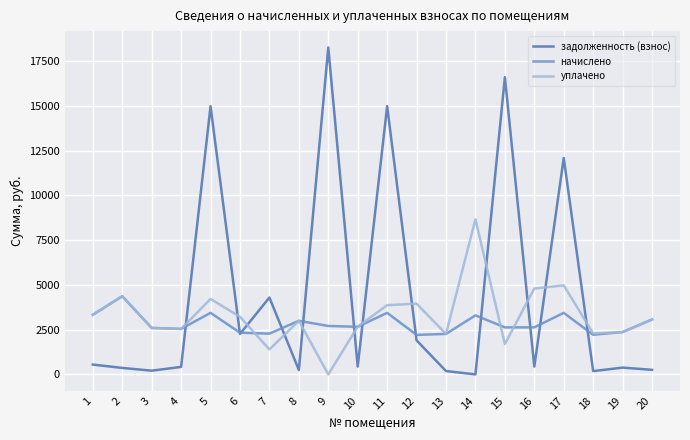

The value of начислено at 7 is 4096.3. True or false?

False